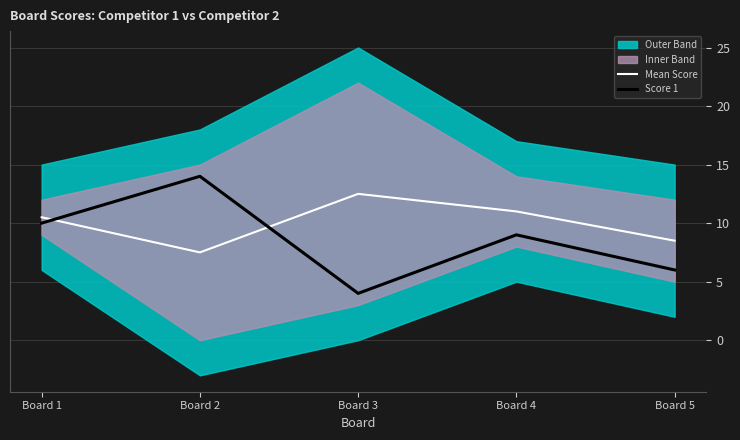

Where do Score 1 and Mean Score first cross each other?

Board 1 and Board 2